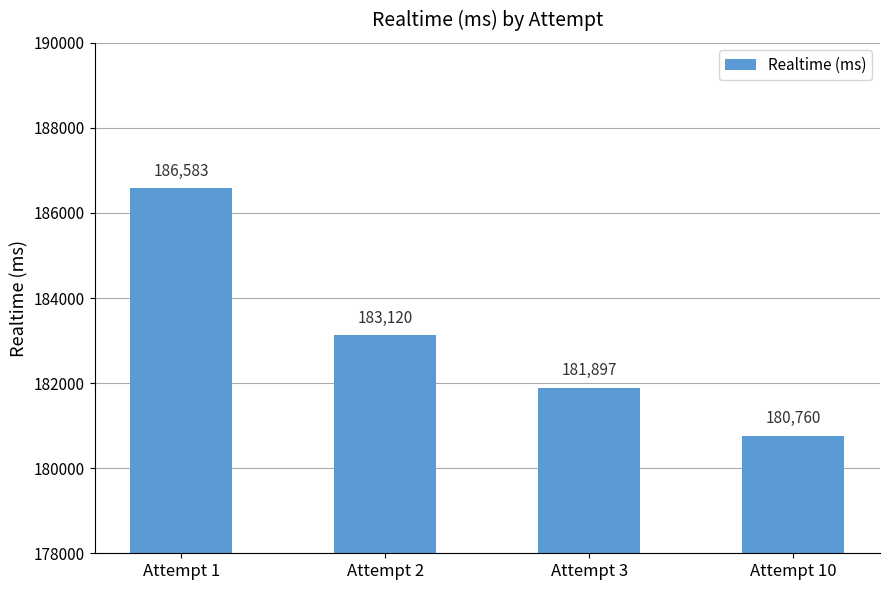

The value at Attempt 1 is 104927. True or false?

False